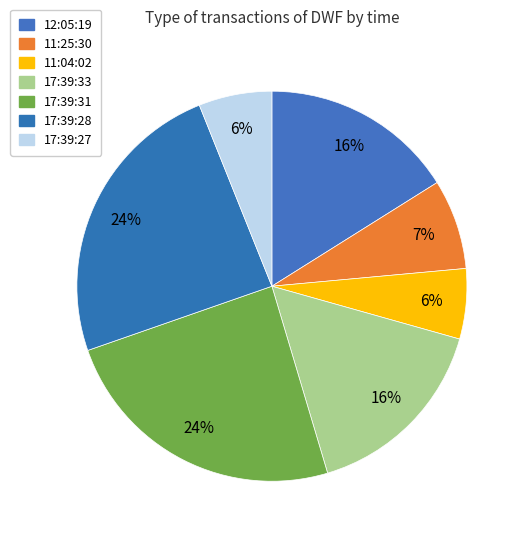

To the nearest percent, what percentage of the pie is 11:25:30?

7%